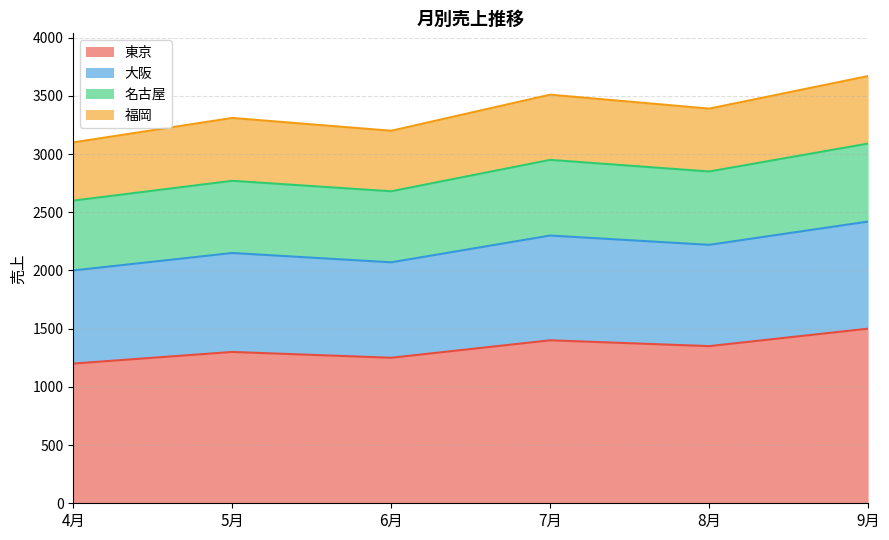

What is the average value of the 東京 series?

1333